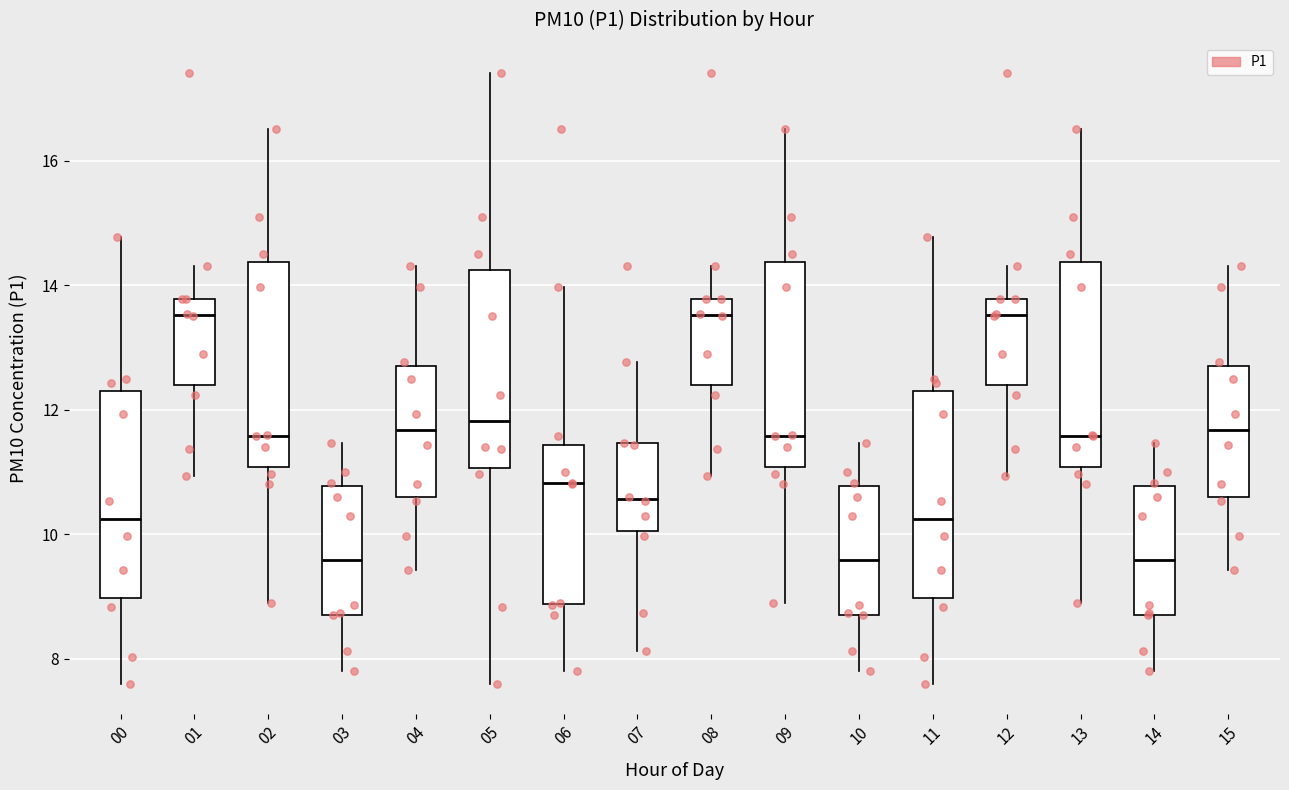

Reading left to right, read every box against the y-axis: the position of its median line, the range the box covers, and the ends of its whiskers. The values are not printed on the chart, so give them approximately, as read against the axis.

00: median 10.2, box 9.0 to 12.4, whiskers 7.6 to 14.8
01: median 13.6, box 12.4 to 13.8, whiskers 11.0 to 14.4
02: median 11.6, box 11.0 to 14.4, whiskers 9.0 to 16.6
03: median 9.6, box 8.8 to 10.8, whiskers 7.8 to 11.4
04: median 11.6, box 10.6 to 12.8, whiskers 9.4 to 14.4
05: median 11.8, box 11.0 to 14.2, whiskers 7.6 to 17.4
06: median 10.8, box 8.8 to 11.4, whiskers 7.8 to 14.0
07: median 10.6, box 10.0 to 11.4, whiskers 8.2 to 12.8
08: median 13.6, box 12.4 to 13.8, whiskers 11.0 to 14.4
09: median 11.6, box 11.0 to 14.4, whiskers 9.0 to 16.6
10: median 9.6, box 8.8 to 10.8, whiskers 7.8 to 11.4
11: median 10.2, box 9.0 to 12.4, whiskers 7.6 to 14.8
12: median 13.6, box 12.4 to 13.8, whiskers 11.0 to 14.4
13: median 11.6, box 11.0 to 14.4, whiskers 9.0 to 16.6
14: median 9.6, box 8.8 to 10.8, whiskers 7.8 to 11.4
15: median 11.6, box 10.6 to 12.8, whiskers 9.4 to 14.4